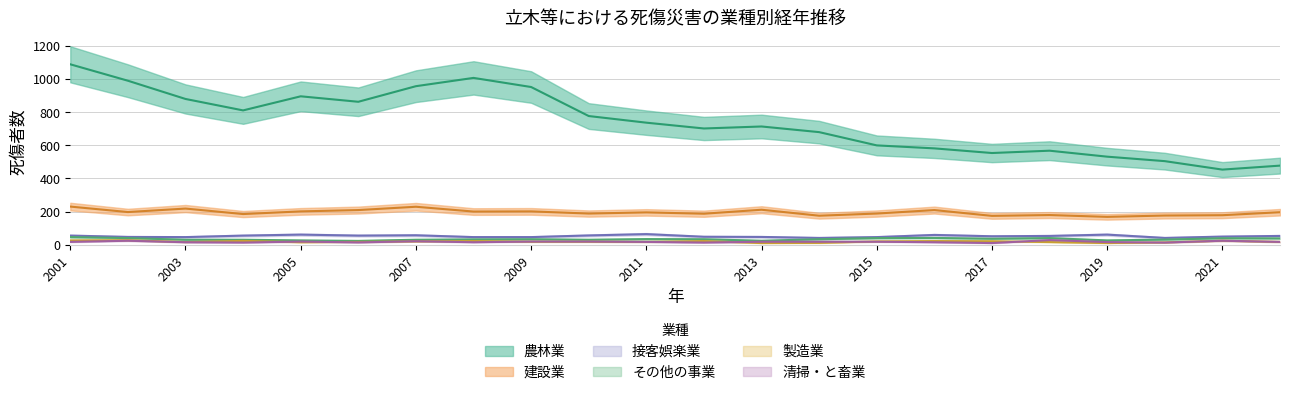

Which series changed the most between 2005 and 2006?

農林業